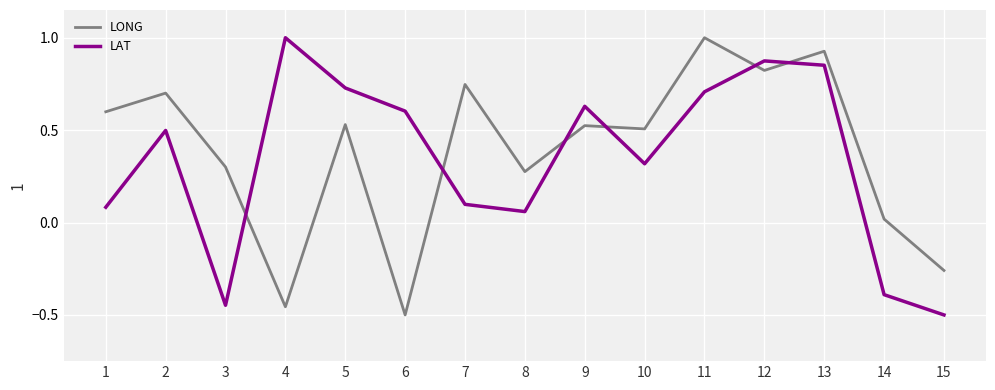

At which category is the sum across all series the highest?

13